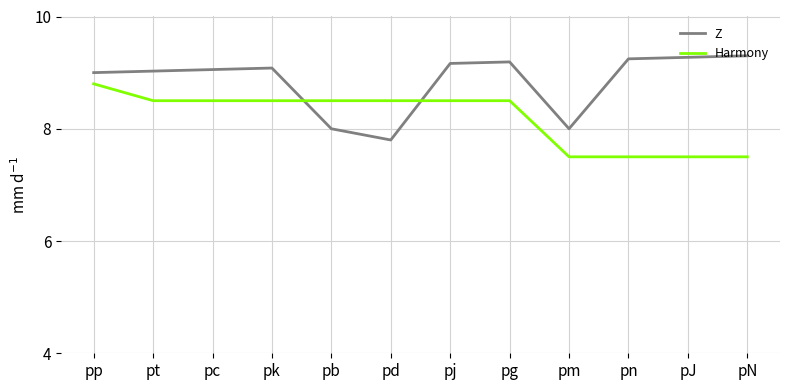

At pg, list the series in order from largest to smallest.

Z, Harmony